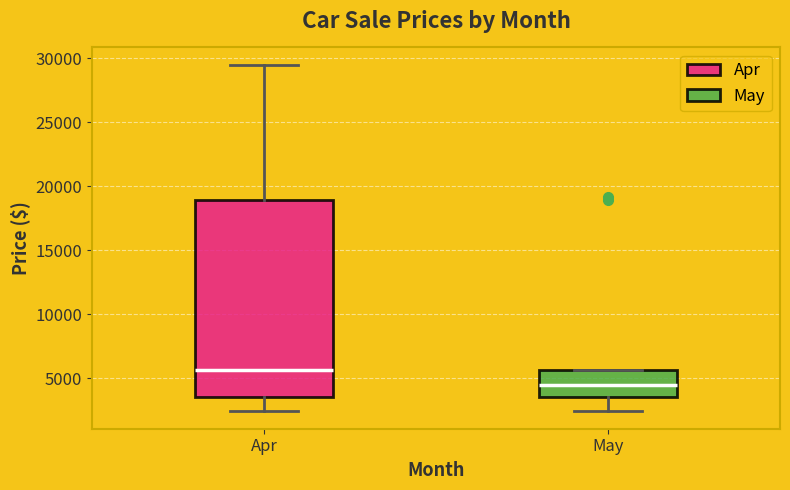

Reading left to right, transcribe this box plot: for each box, give where its median line is, the range the box spans, and where its two whiskers end, as read against the y-axis. The values are not printed on the chart, so give them approximately, as read against the axis.

Apr: median 5500, box 3500 to 19000, whiskers 2500 to 29500
May: median 4500, box 3500 to 5500, whiskers 2500 to 5500